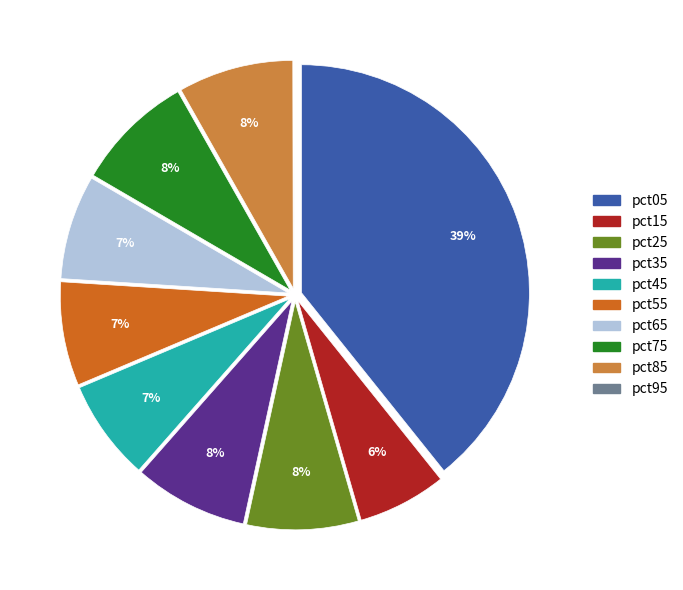

True or false: pct65 accounts for 7% of the total.

True